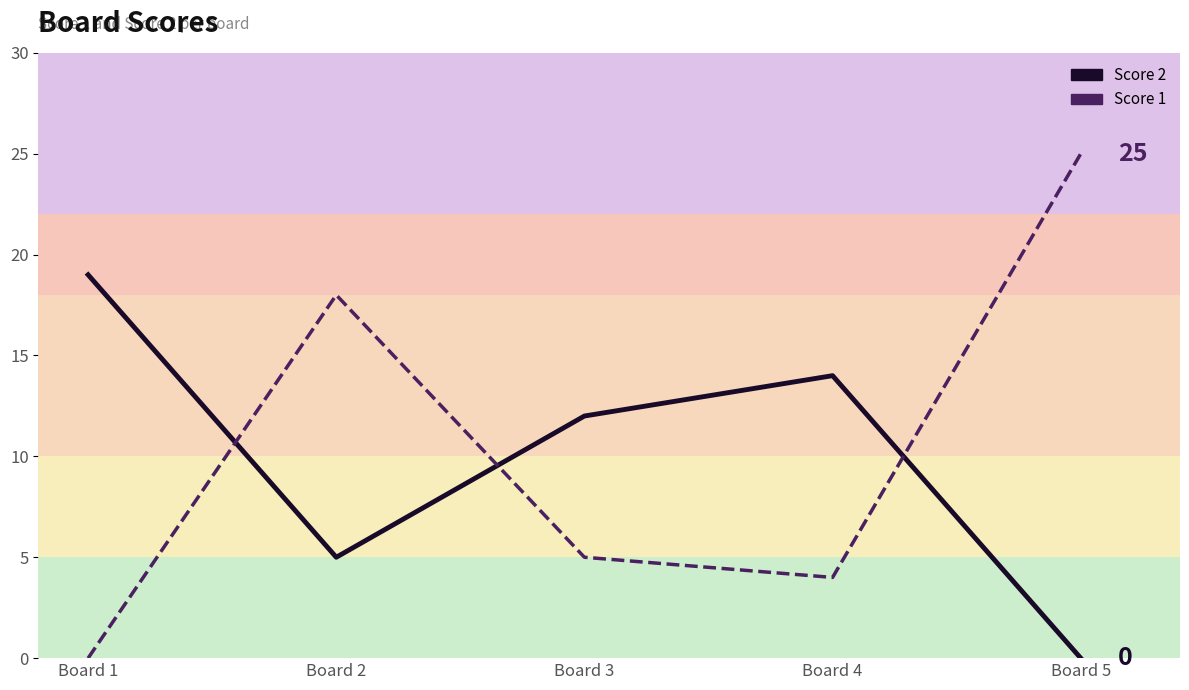

Which label corresponds to the smallest value in the chart?

Board 5